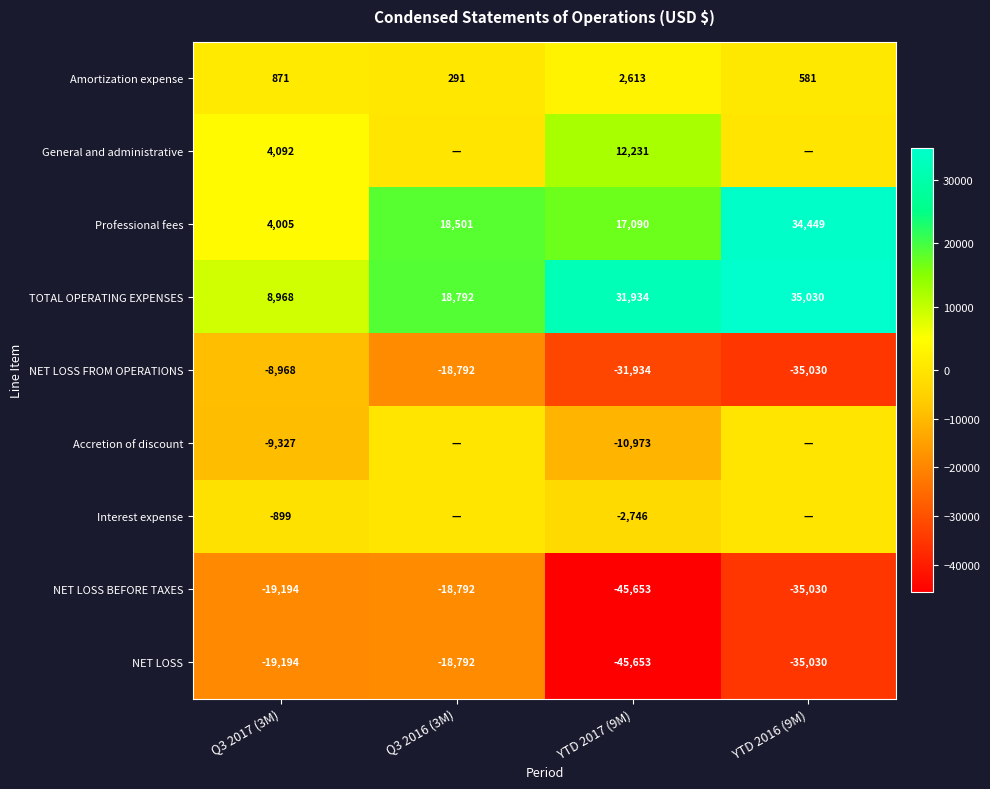

What is the maximum value for NET LOSS?

-18792